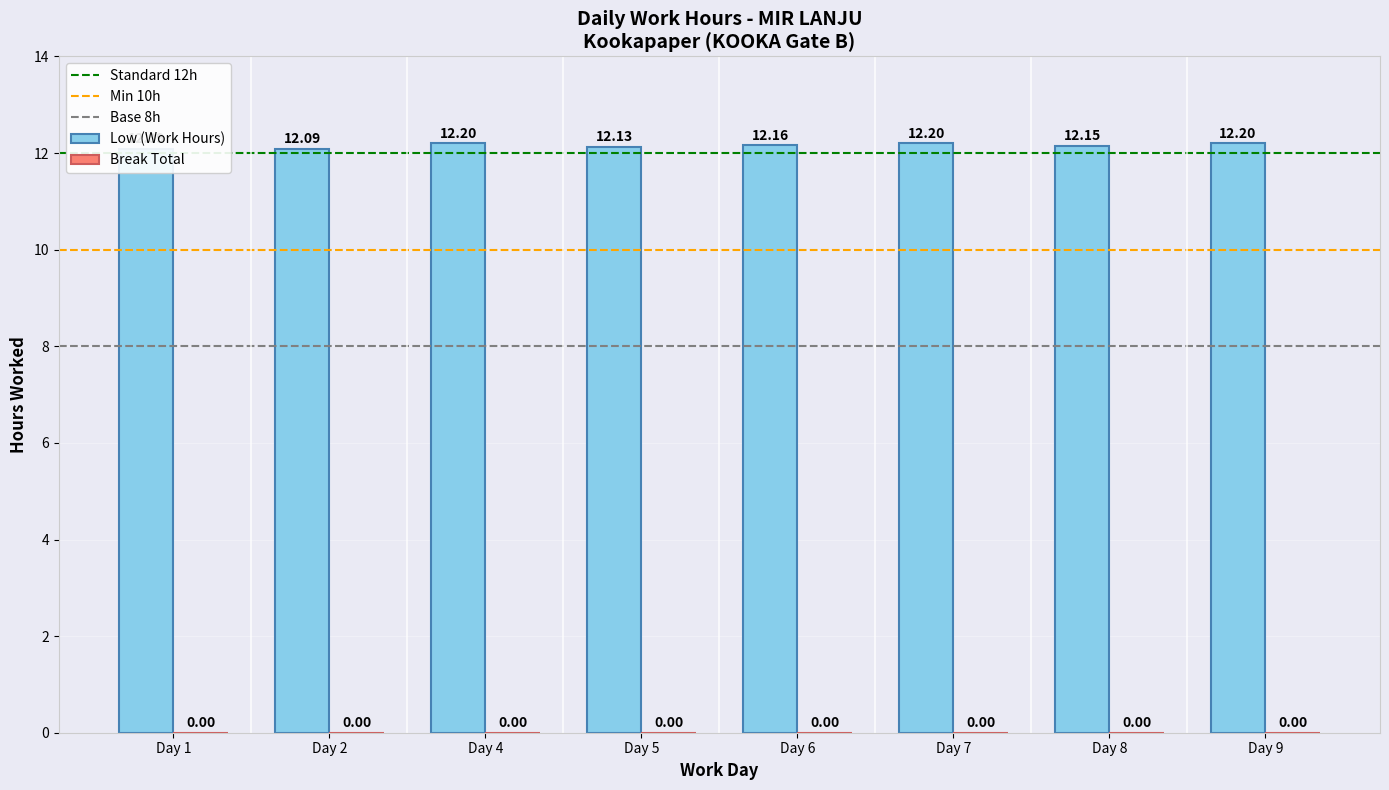

What is the value of the Low (Work Hours) bar at the 2nd from the left?

12.1